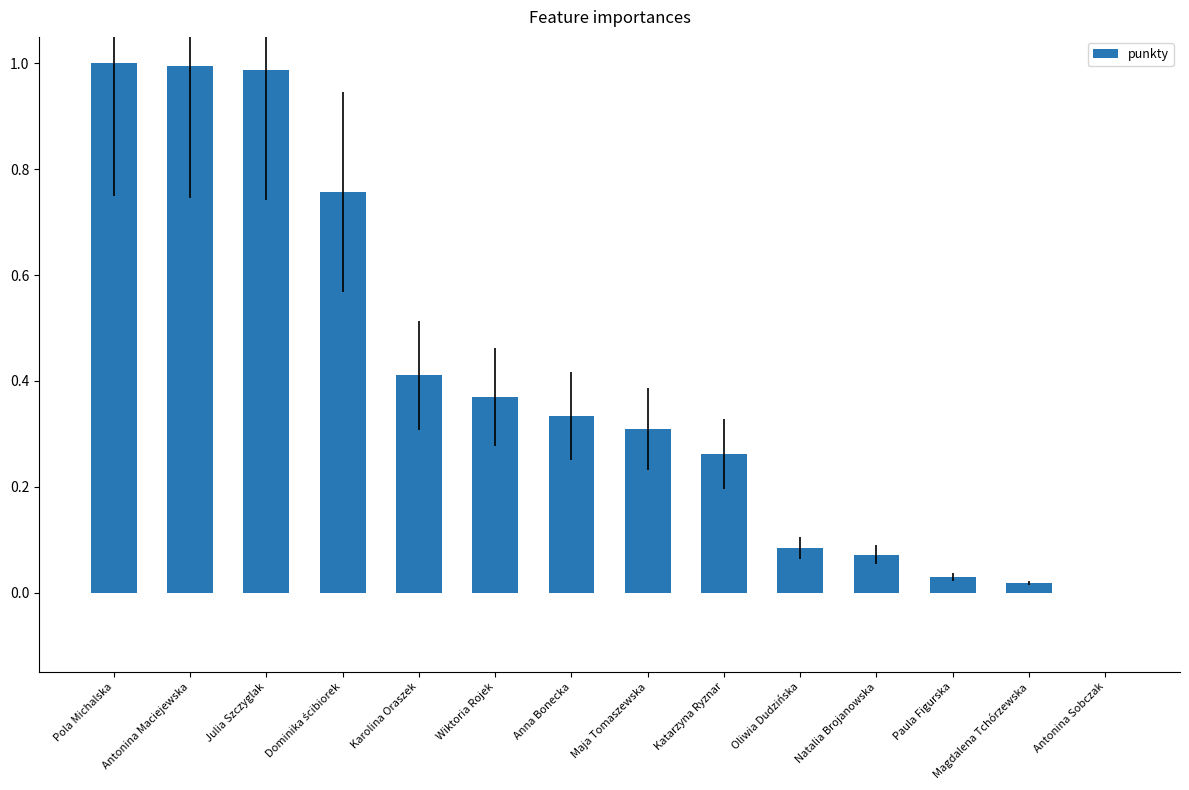

What is the greatest value displayed?

1.0